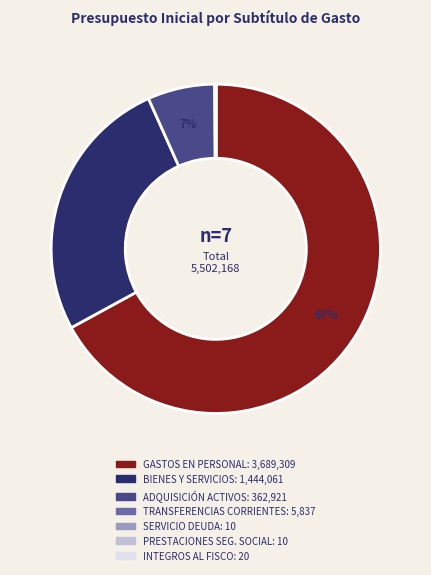

Is there a majority slice in this chart?

Yes